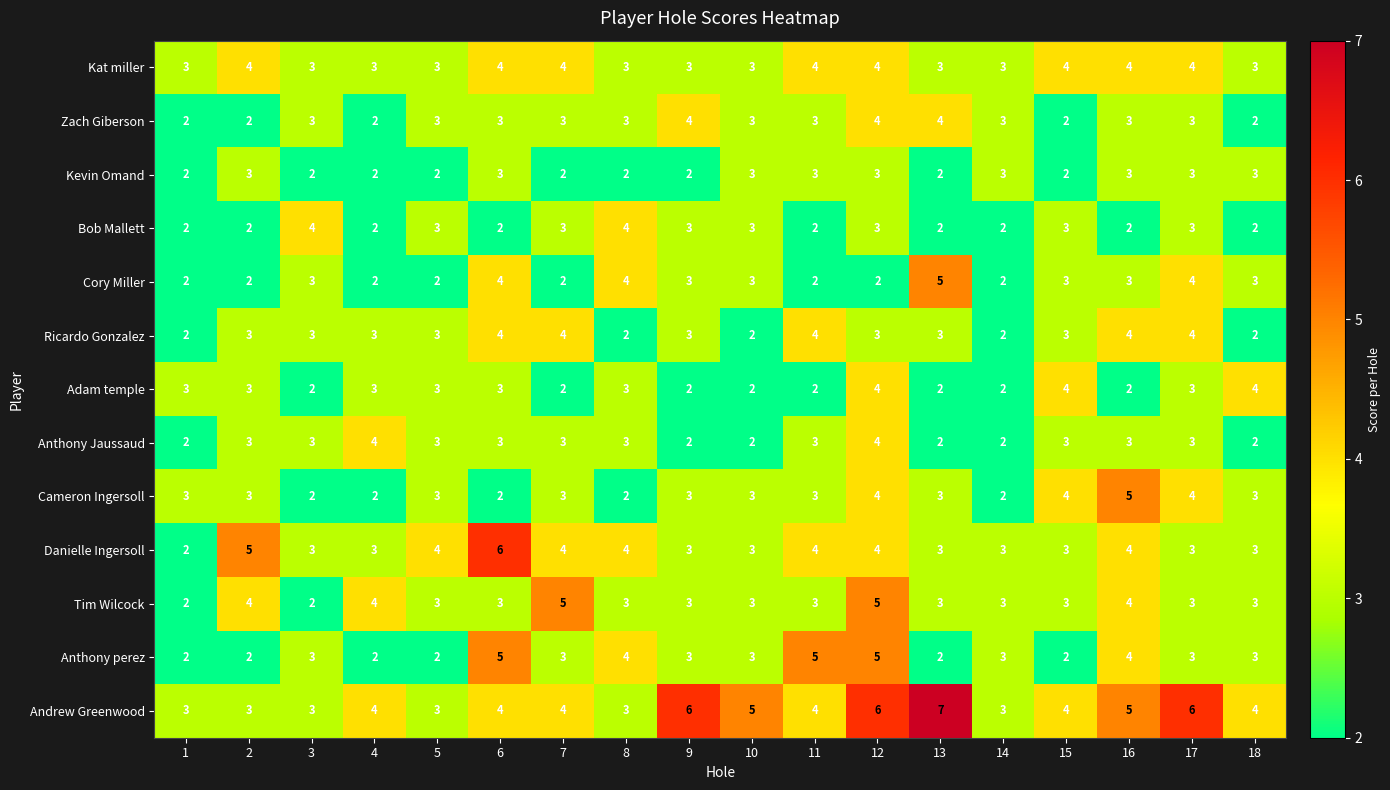

What is the average value of the Danielle Ingersoll series?

4